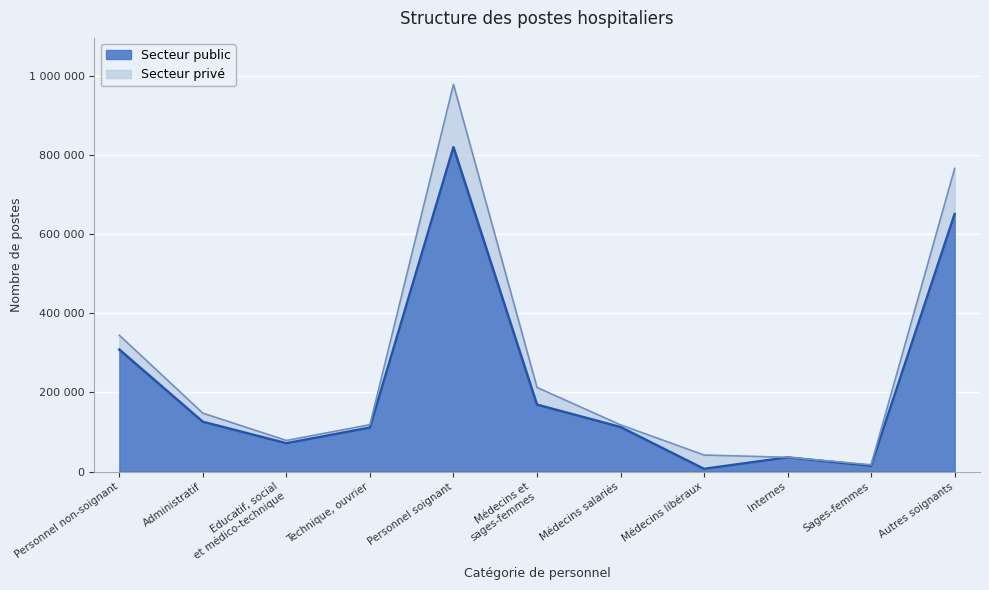

What is the label of the 6th point from the right?

Médecins et
sages-femmes